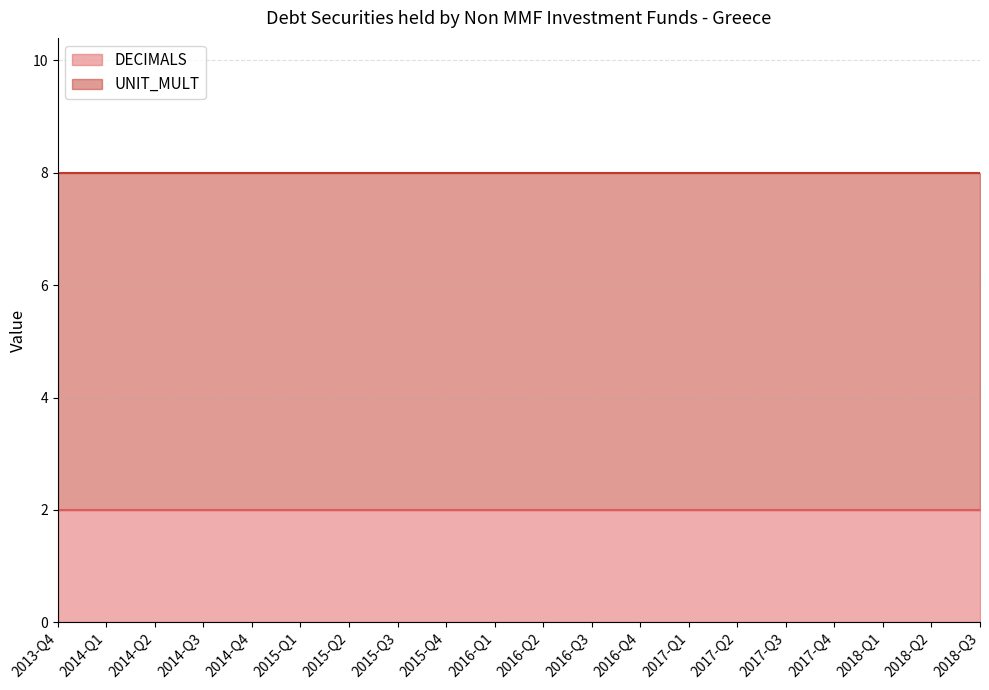

Reading left to right, transcribe all the data shown in this chart.

DECIMALS: 2	2	2	2	2	2	2	2	2	2	2	2	2	2	2	2	2	2	2	2
UNIT_MULT: 6	6	6	6	6	6	6	6	6	6	6	6	6	6	6	6	6	6	6	6